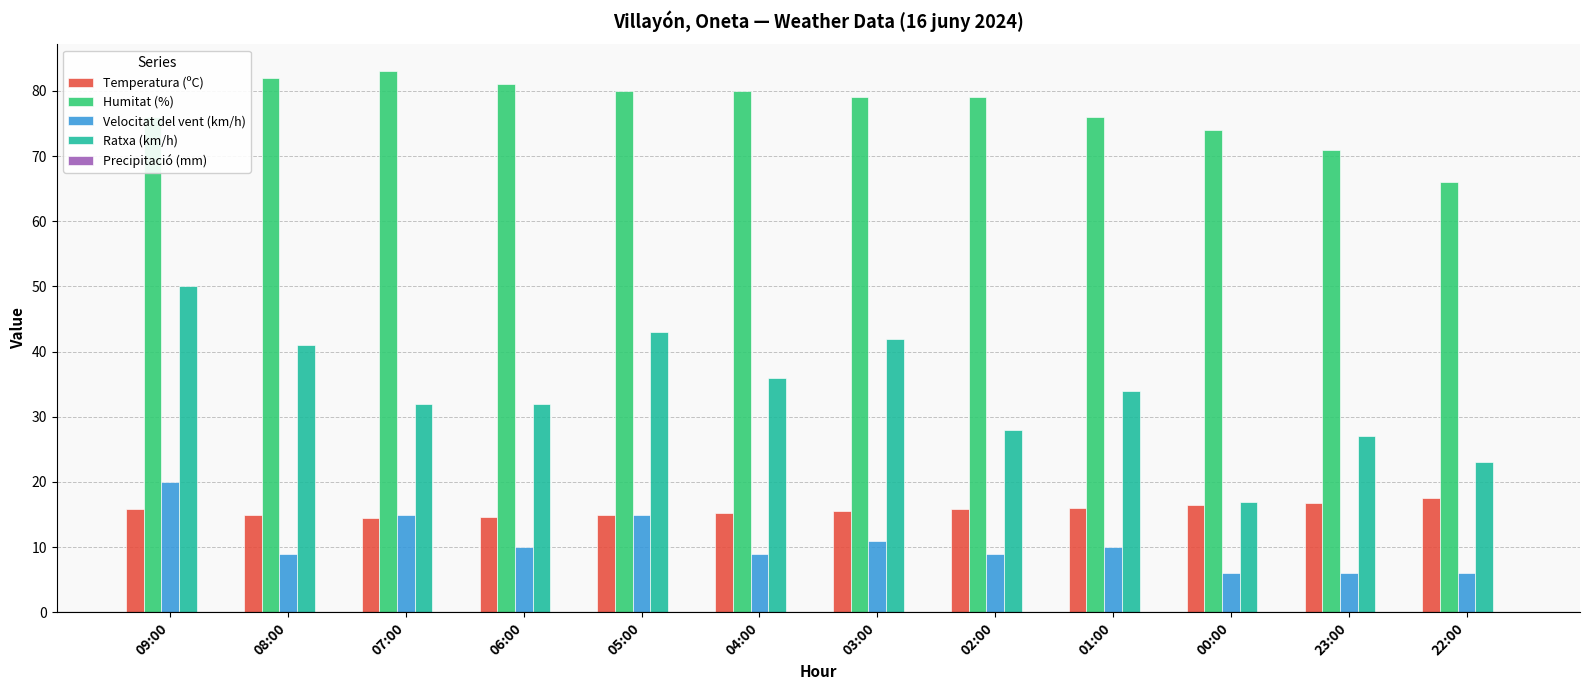

What is the difference between the Velocitat del vent (km/h) values at 01:00 and 09:00?

10.0